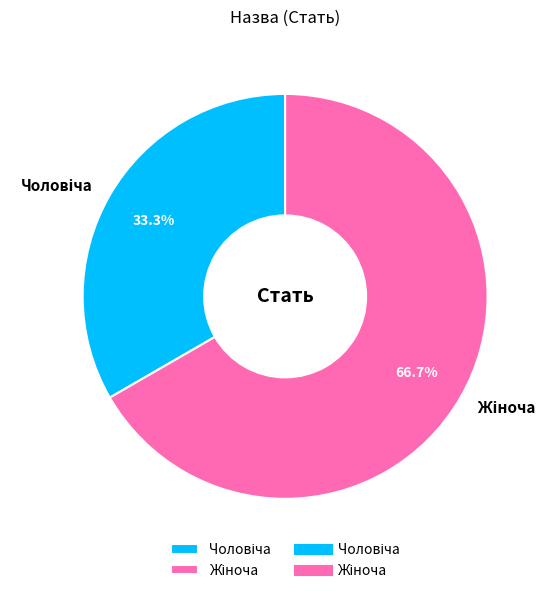

Is there any slice that represents more than half of the pie?

Yes